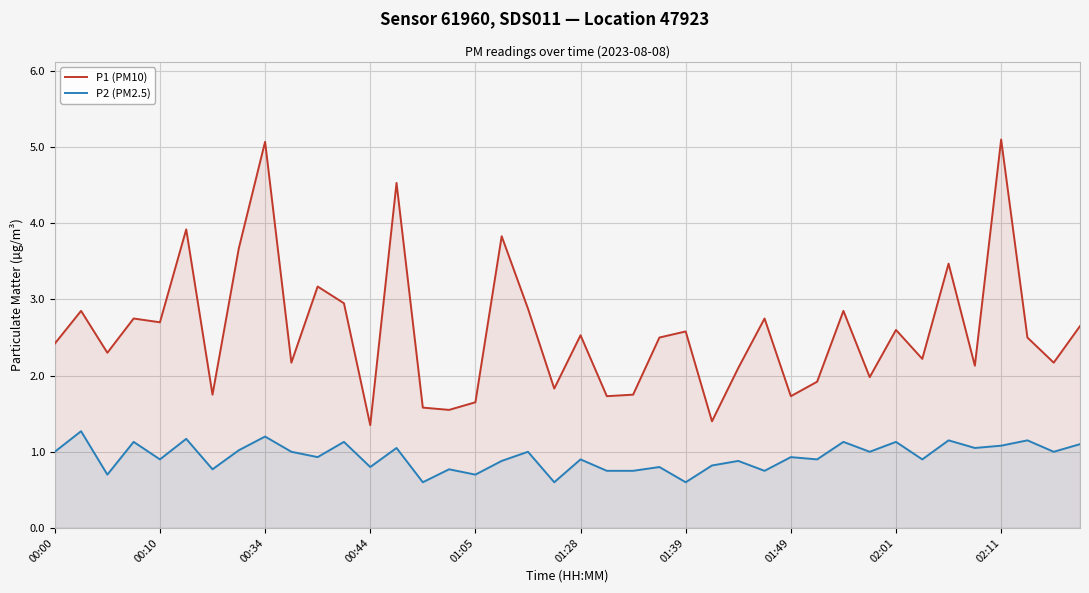

What is the difference between the maximum and minimum values in the P1 (PM10) series?

3.7